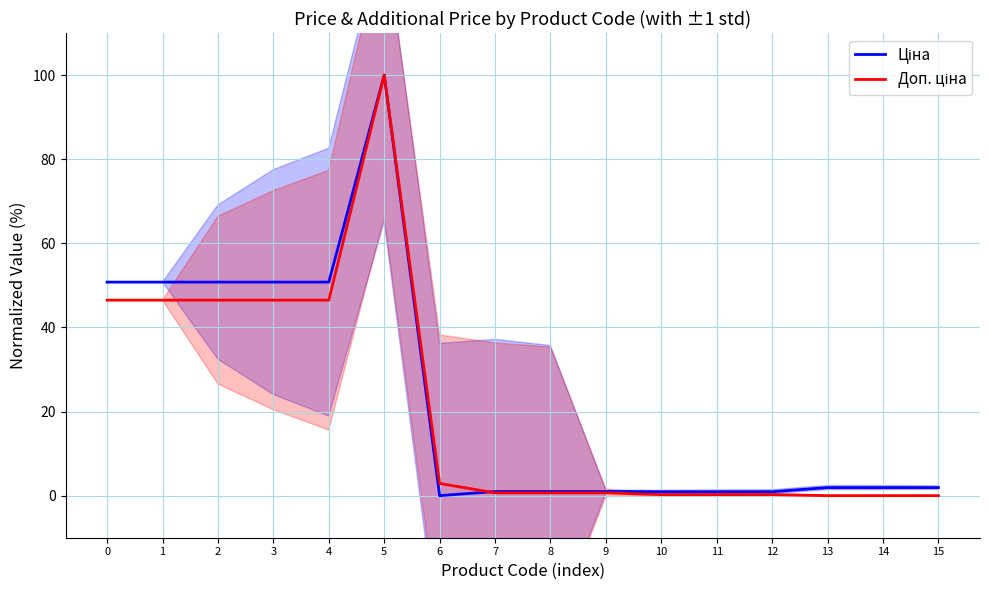

Is it true that Ціна equals 0.7 at 8?

False